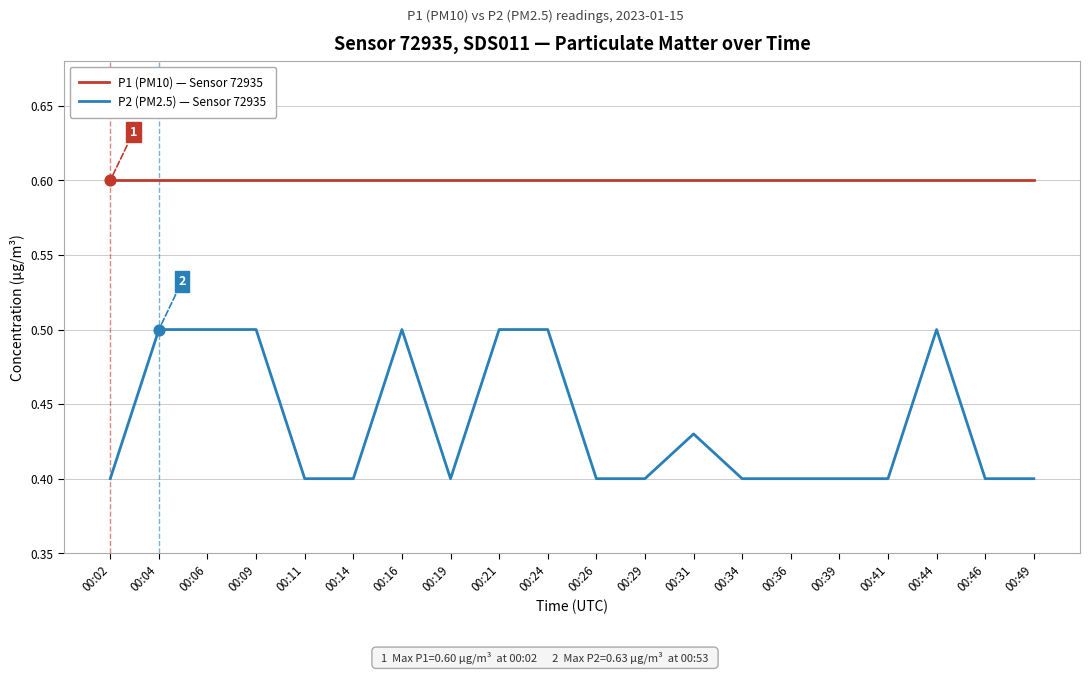

Which series has the largest total across all categories?

P1 (PM10) — Sensor 72935